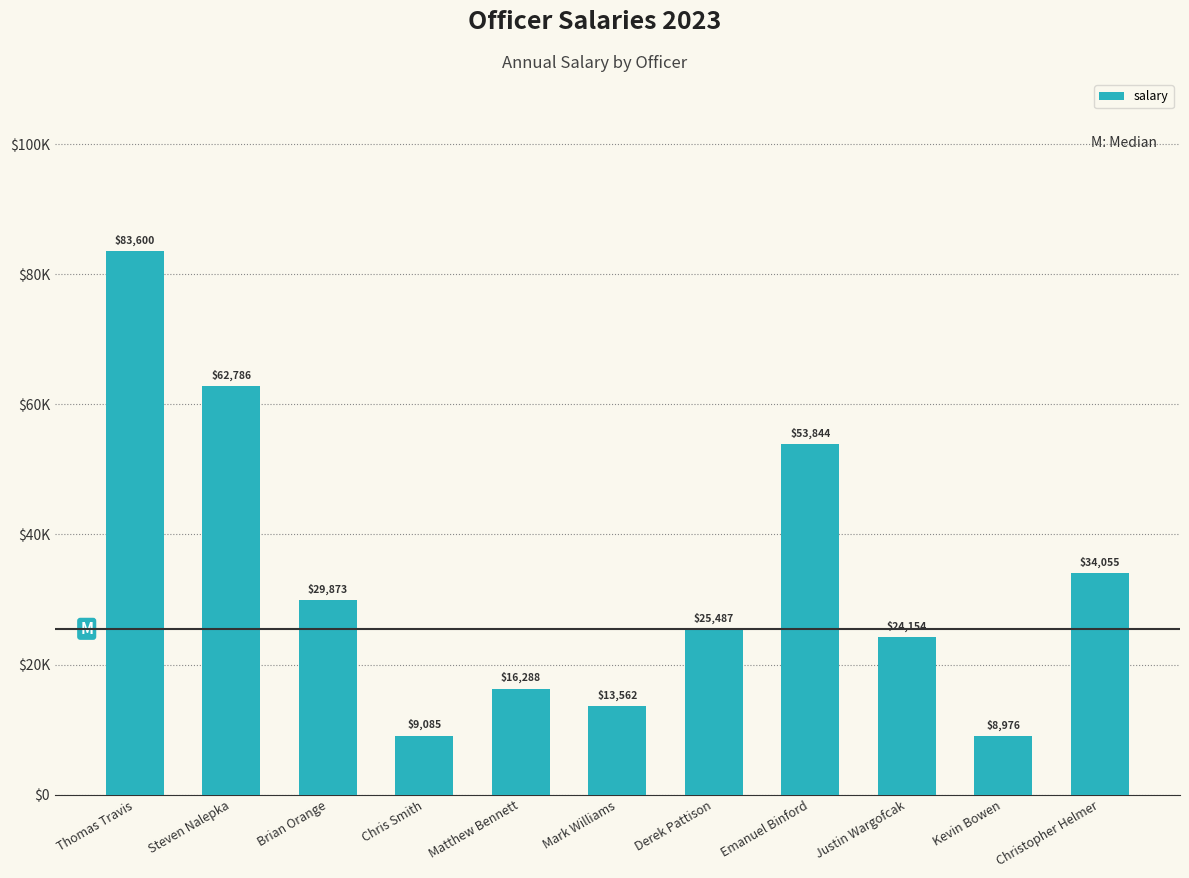

What is the label of the 8th bar from the left?

Emanuel Binford